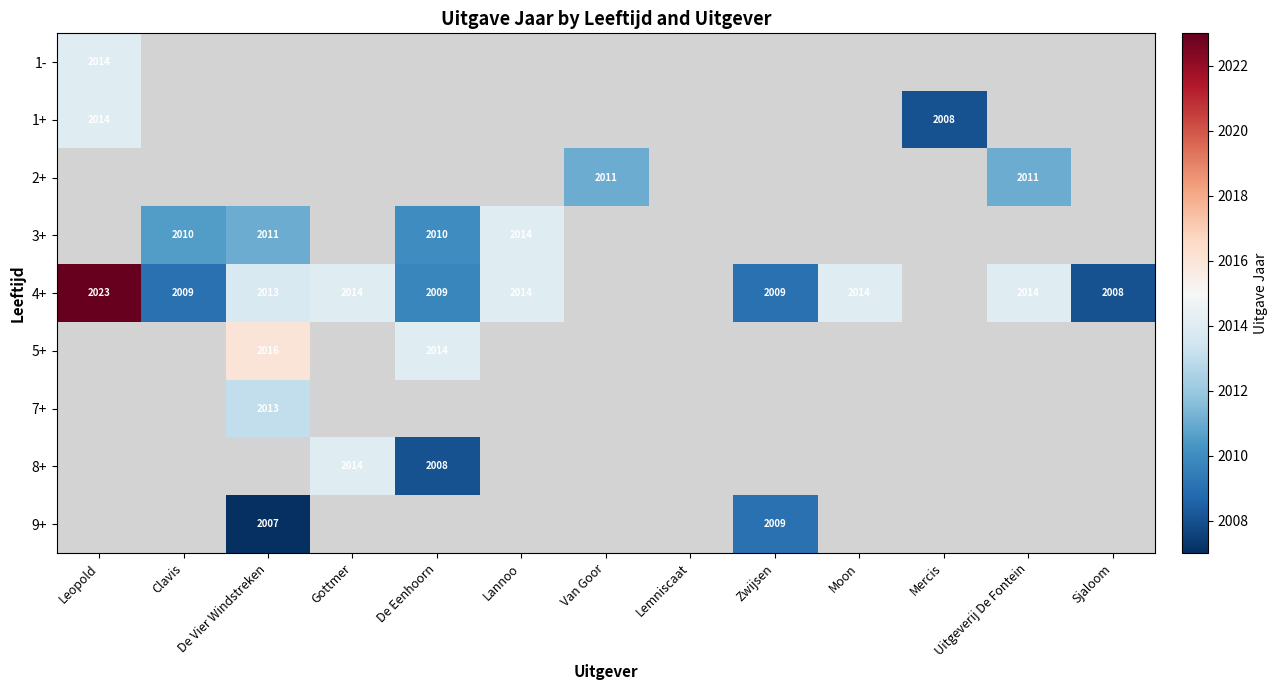

The 3+ series shows 2010 at De Eenhoorn. True or false?

True